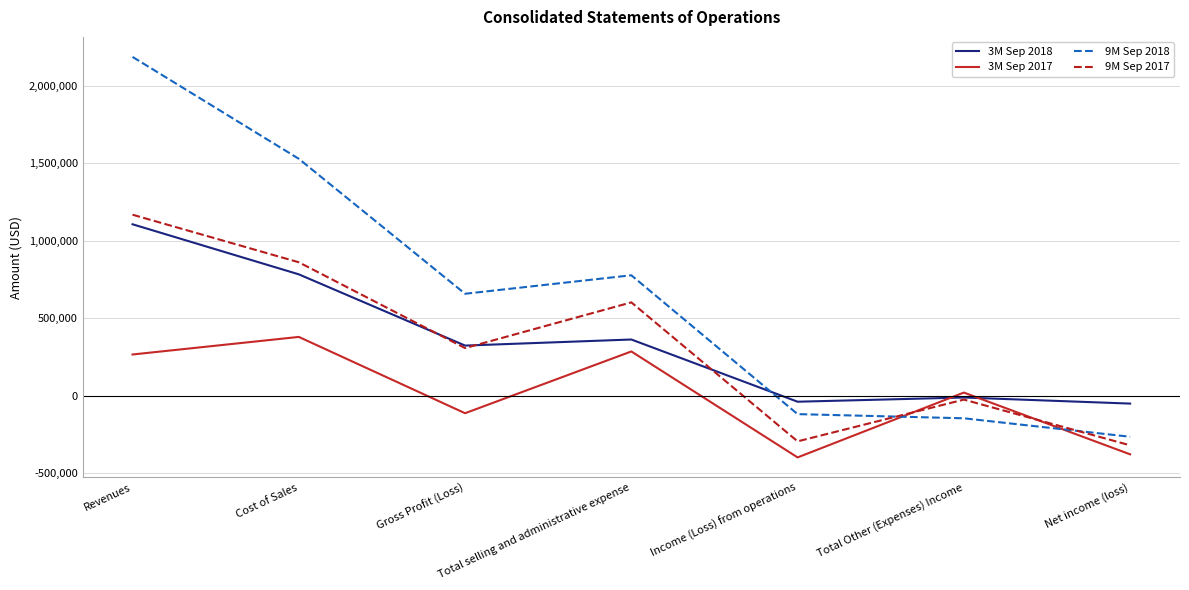

At which label does 9M Sep 2018 first exceed 658130?

Revenues